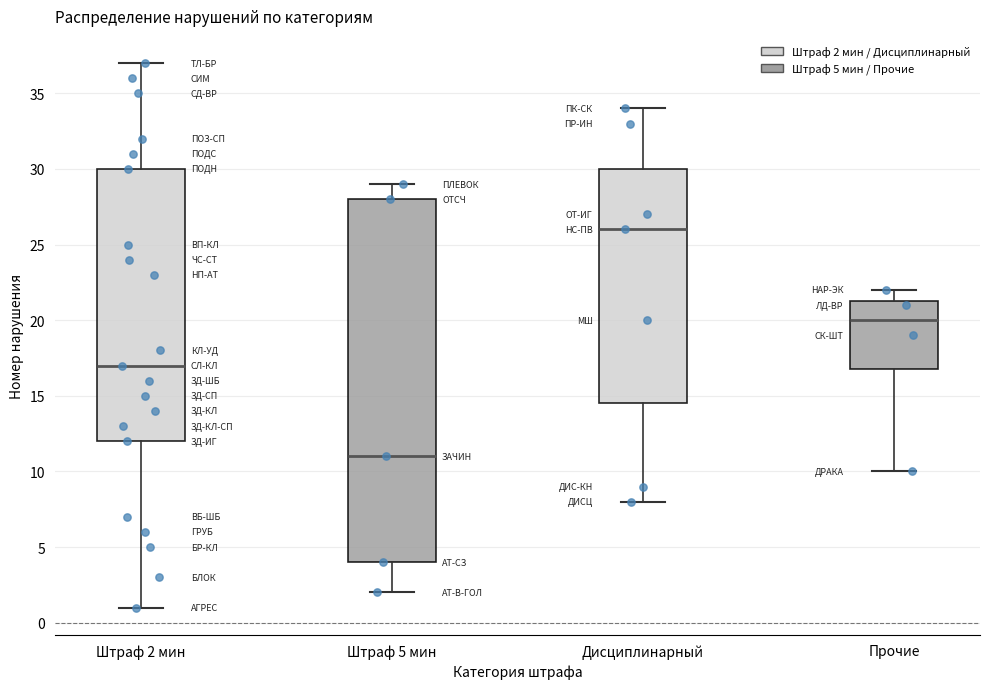

Reading left to right, read every box against the y-axis: the position of its median line, the range the box covers, and the ends of its whiskers. The values are not printed on the chart, so give them approximately, as read against the axis.

Штраф 2 мин: median 17.0, box 12.0 to 30.0, whiskers 1.0 to 37.0
Штраф 5 мин: median 11.0, box 4.0 to 28.0, whiskers 2.0 to 29.0
Дисциплинарный: median 26.0, box 14.5 to 30.0, whiskers 8.0 to 34.0
Прочие: median 20.0, box 17.0 to 21.5, whiskers 10.0 to 22.0